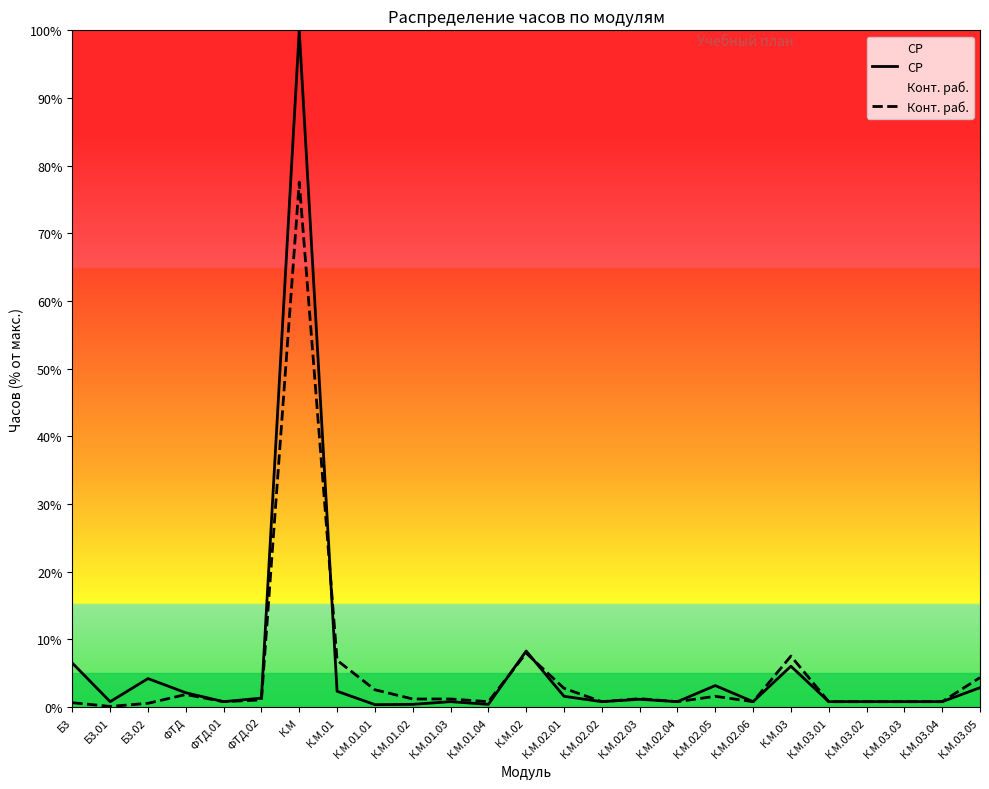

Reading left to right, what are all the values shown in this chart?

СР: Б3=6.5	Б3.01=0.8	Б3.02=4.2	ФТД=2.1	ФТД.01=0.8	ФТД.02=1.3	К.М=100.0	К.М.01=2.3	К.М.01.01=0.4	К.М.01.02=0.4	К.М.01.03=0.8	К.М.01.04=0.4	К.М.02=8.3	К.М.02.01=1.6	К.М.02.02=0.8	К.М.02.03=1.1	К.М.02.04=0.8	К.М.02.05=3.2	К.М.02.06=0.8	К.М.03=6.0	К.М.03.01=0.8	К.М.03.02=0.8	К.М.03.03=0.8	К.М.03.04=0.8	К.М.03.05=2.9
Конт. раб.: Б3=0.6	Б3.01=0.1	Б3.02=0.6	ФТД=1.8	ФТД.01=0.8	ФТД.02=1.1	К.М=77.6	К.М.01=6.9	К.М.01.01=2.6	К.М.01.02=1.2	К.М.01.03=1.2	К.М.01.04=0.8	К.М.02=8.0	К.М.02.01=2.8	К.М.02.02=0.8	К.М.02.03=1.2	К.М.02.04=0.8	К.М.02.05=1.6	К.М.02.06=0.8	К.М.03=7.5	К.М.03.01=0.8	К.М.03.02=0.8	К.М.03.03=0.8	К.М.03.04=0.8	К.М.03.05=4.4